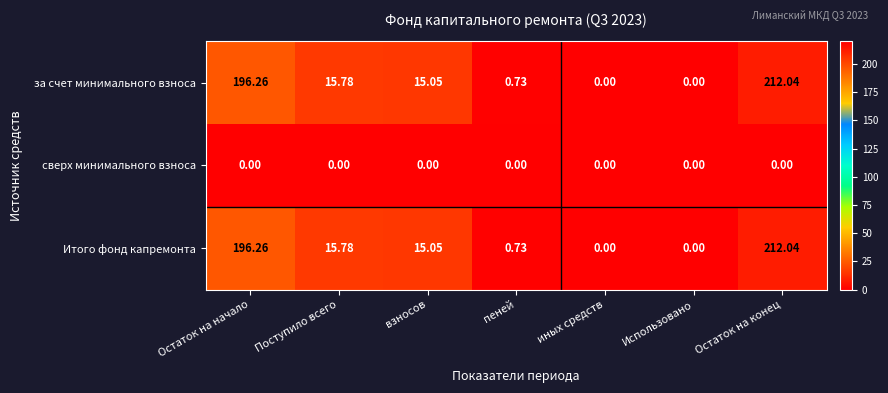

Which label corresponds to the largest value in the chart?

Остаток на конец